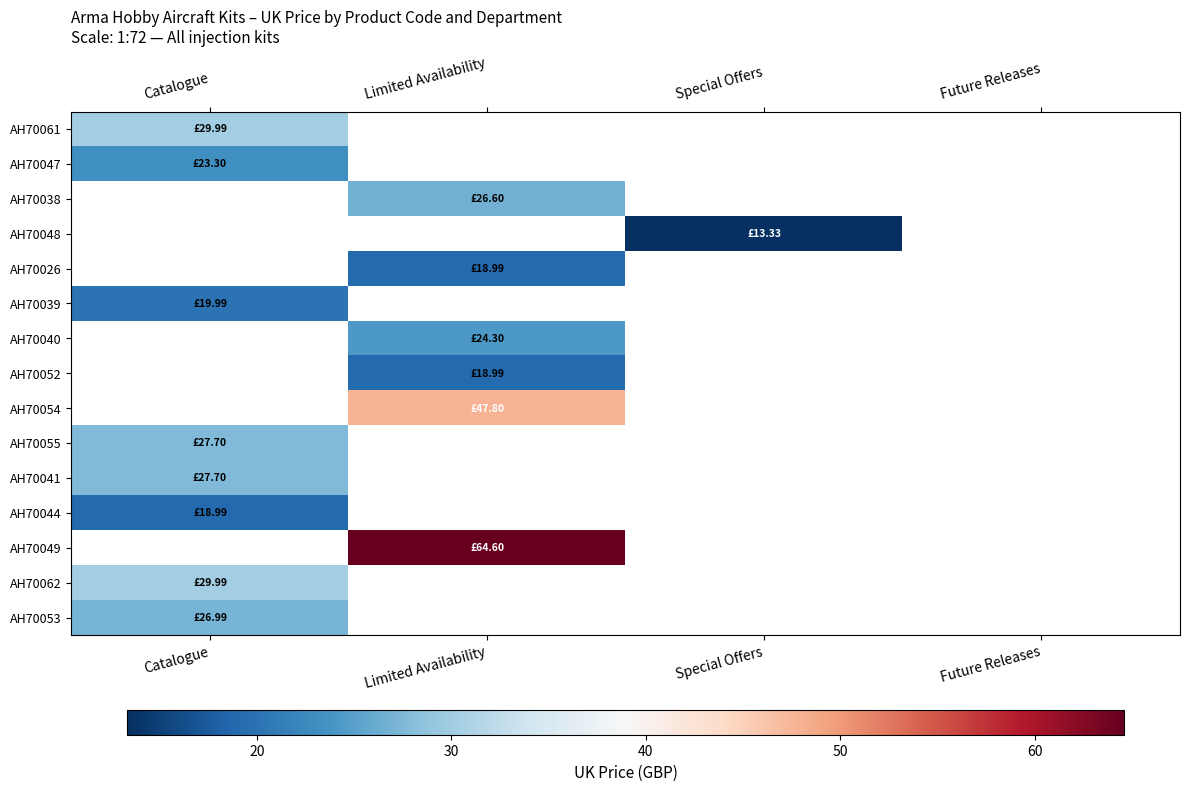

List the labels in order of AH70044 value, smallest first.

Catalogue, Limited Availability, Special Offers, Future Releases